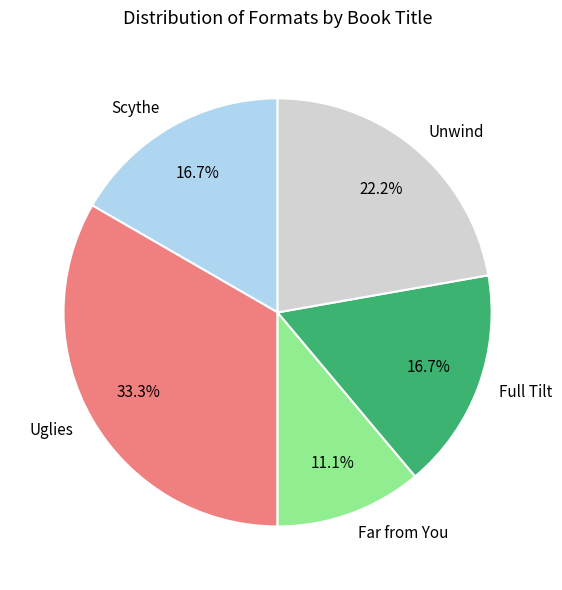

To the nearest percent, what portion does Scythe represent?

17%